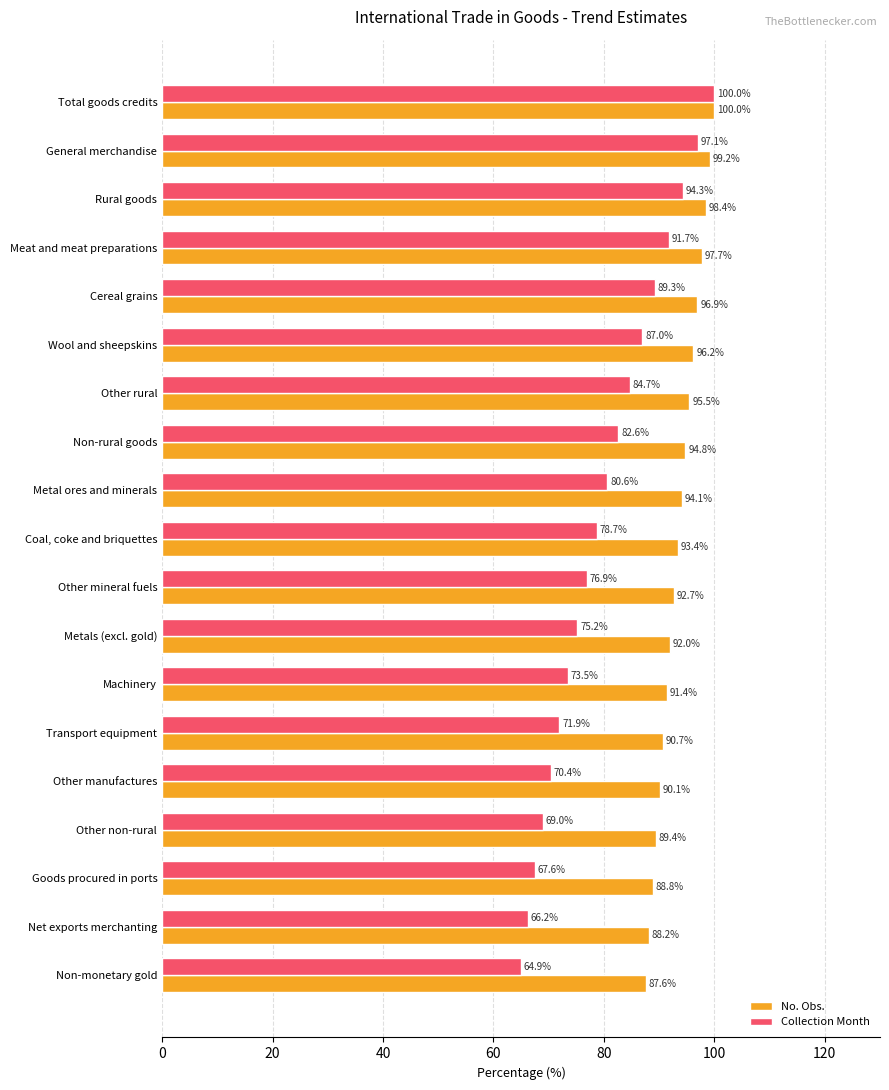

At how many categories does at least one series exceed 97?

4